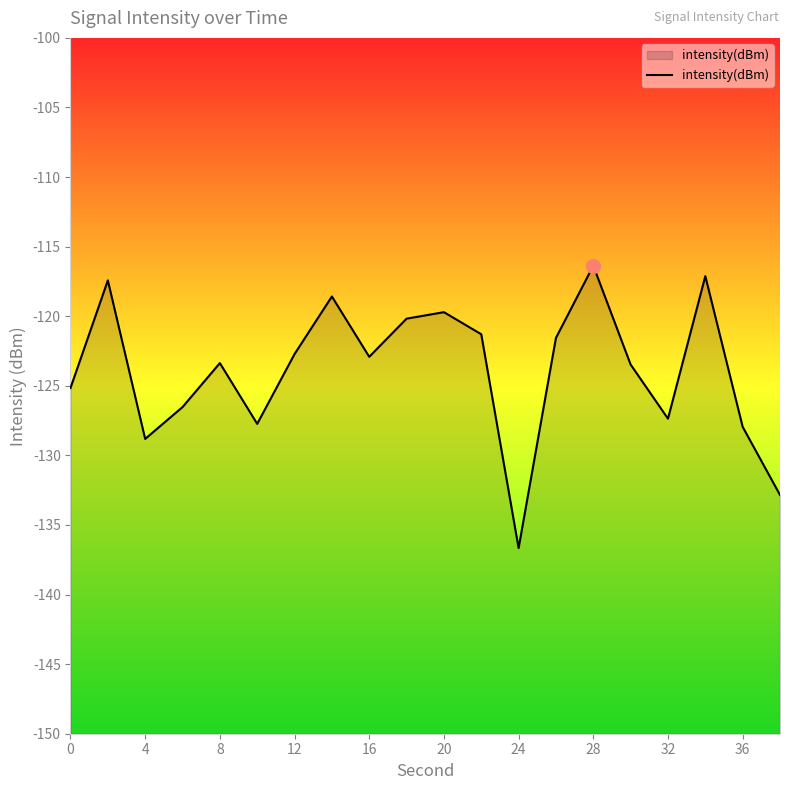

What is the difference between the maximum and minimum values?

20.3